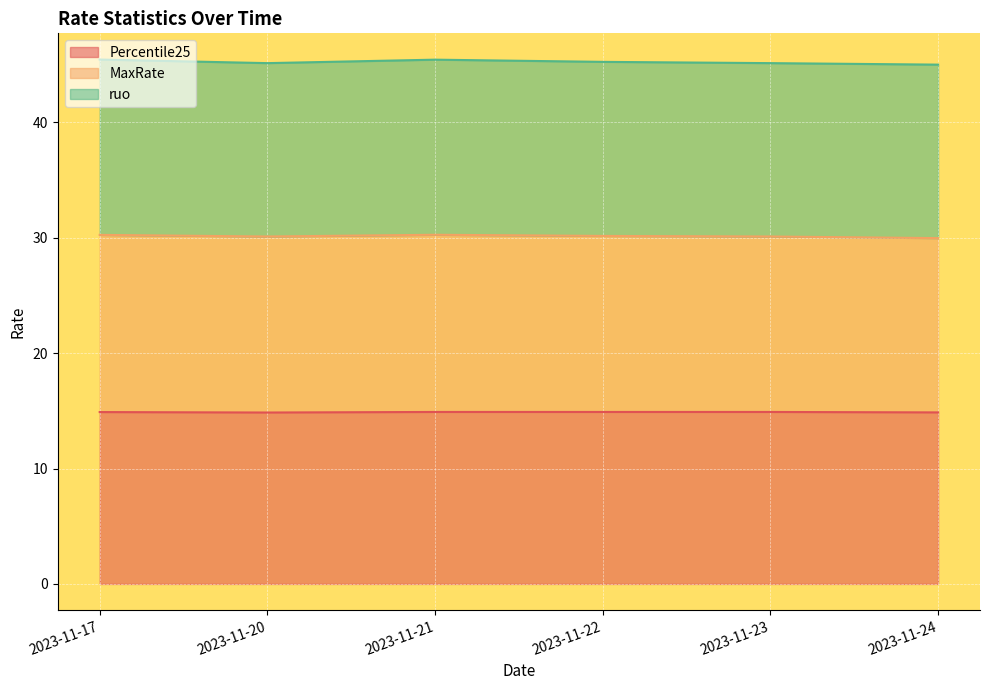

At which label does Percentile25 reach its minimum?

2023-11-20